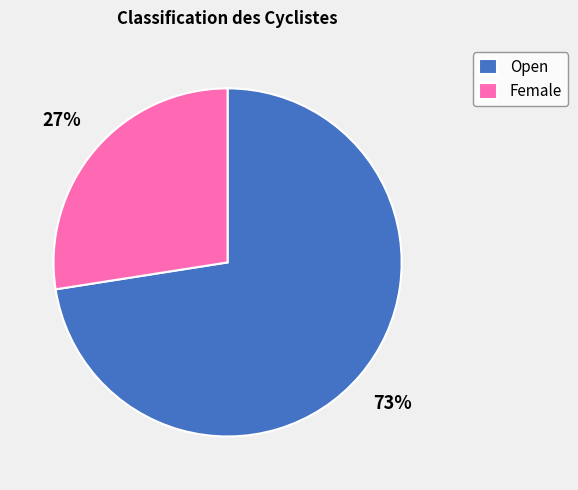

To the nearest percent, what is the average slice percentage?

50%